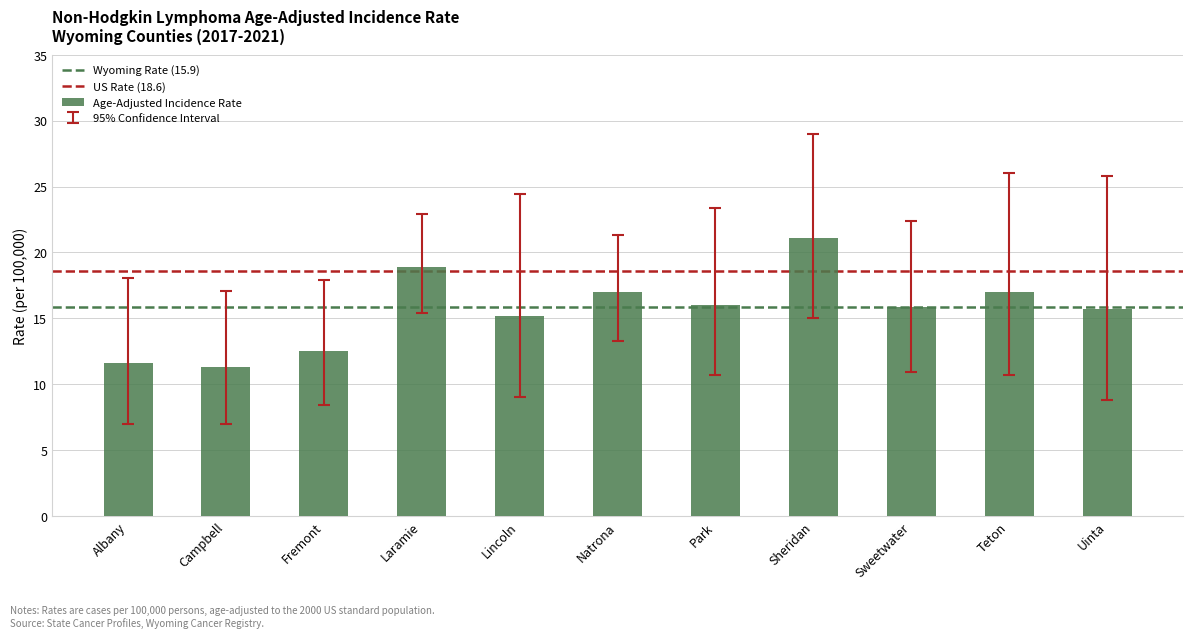

What is the change in value from Sweetwater to Teton?

+1.1